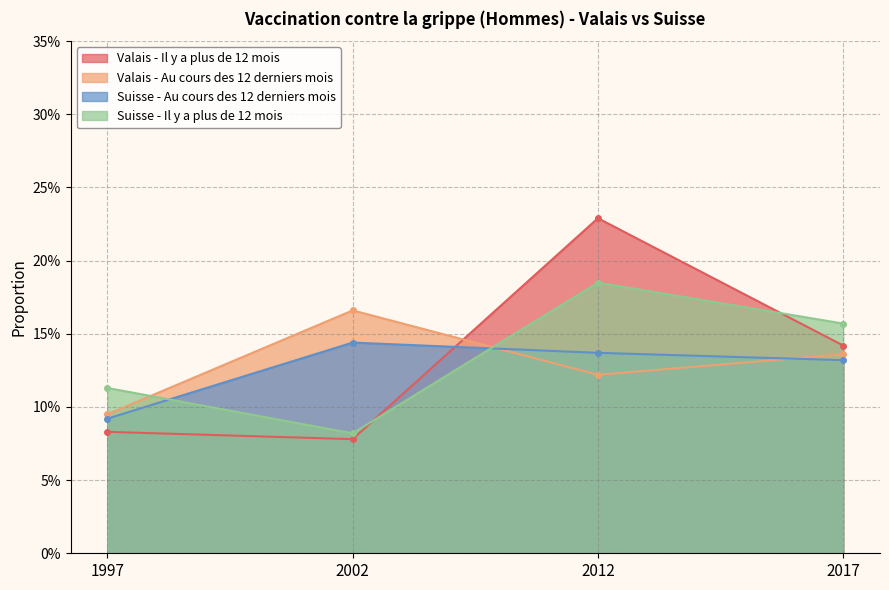

True or false: Suisse - Il y a plus de 12 mois and Valais - Au cours des 12 derniers mois intersect in this chart.

True